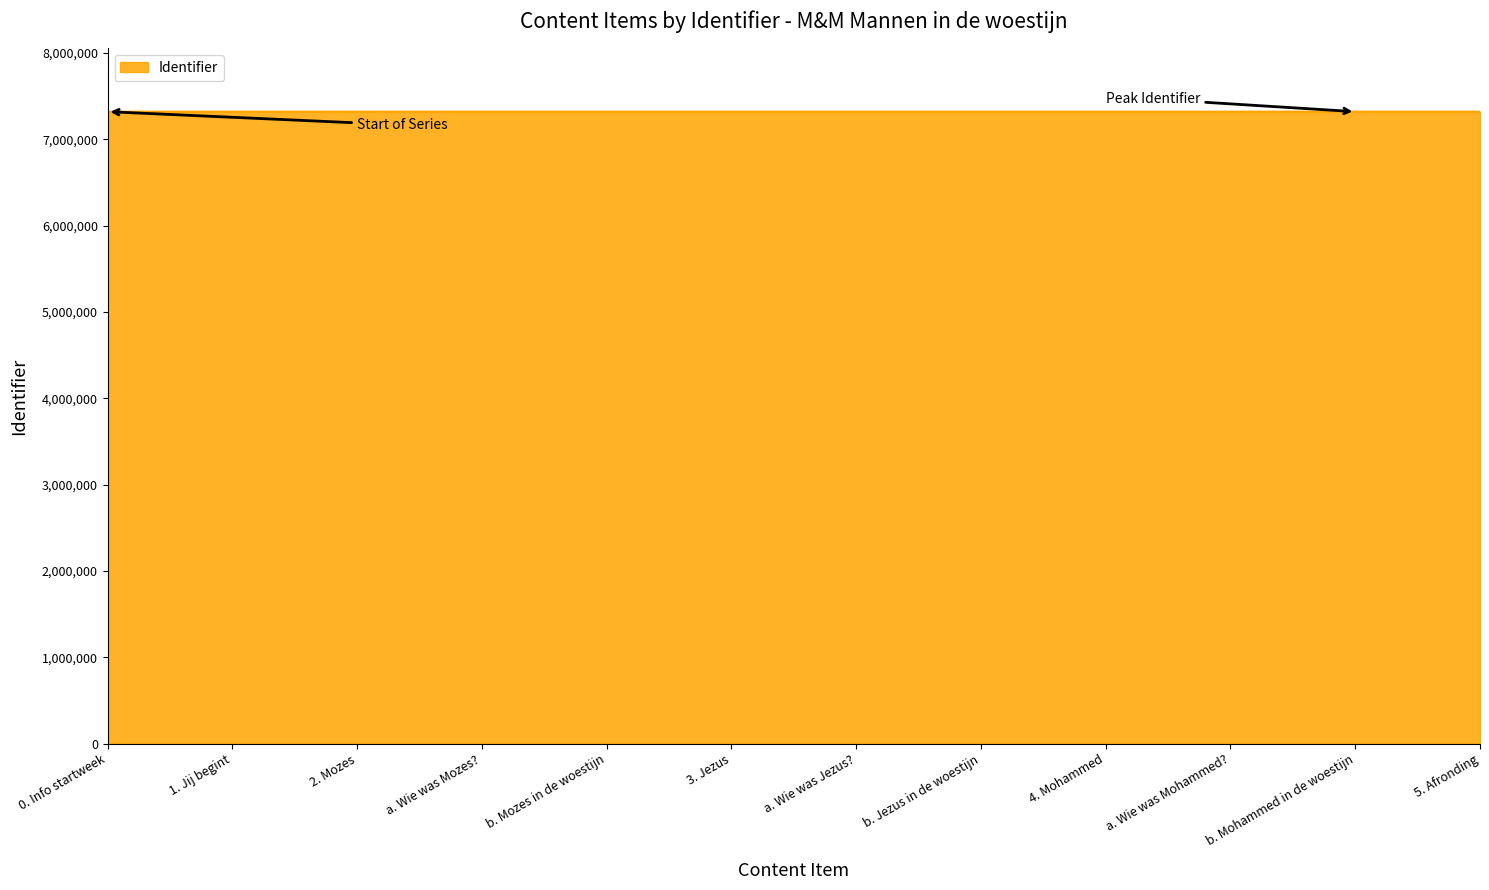

How many lines are shown in the chart?

1